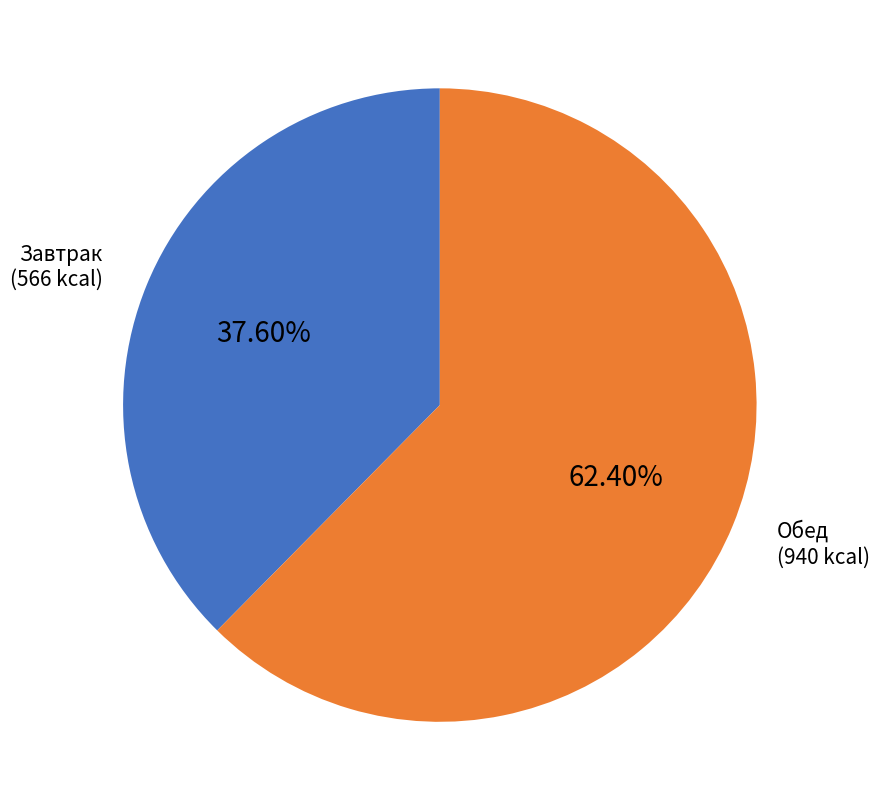

What is the ratio of the value at Завтрак to the value at Обед?

0.6